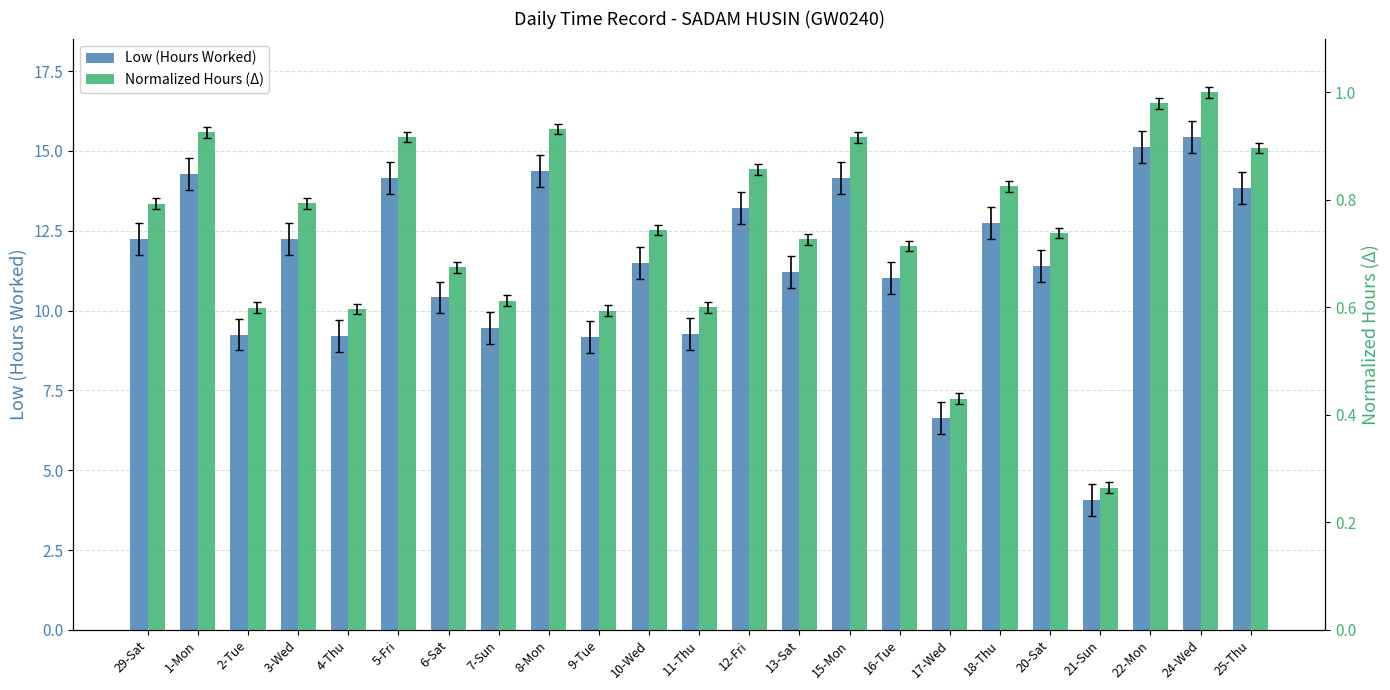

Which series has the widest spread of values?

Low (Hours Worked)